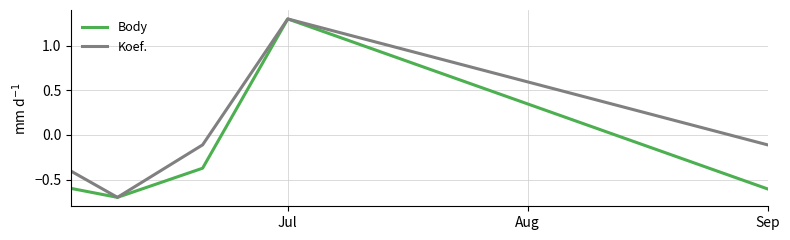

What is the average value of the Body series?

-0.2